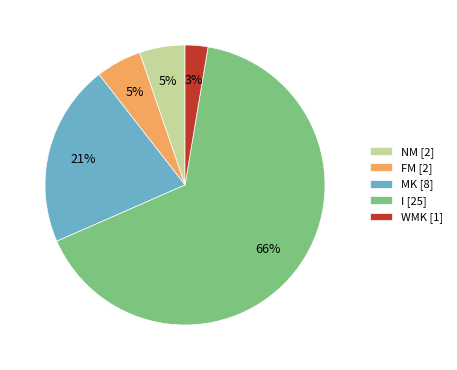

To the nearest percent, what is the average slice percentage?

20%